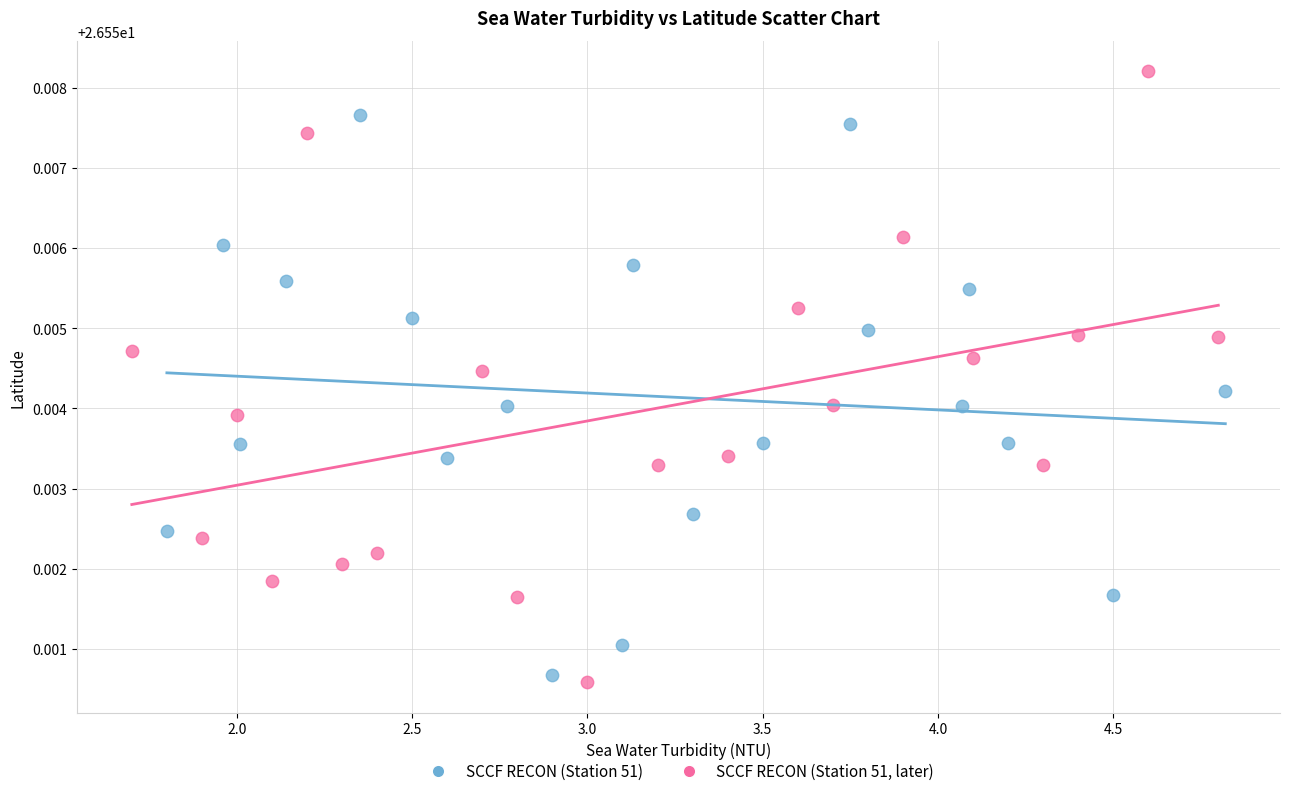

What are all the series names shown in the legend?

SCCF RECON (Station 51), SCCF RECON (Station 51, later)